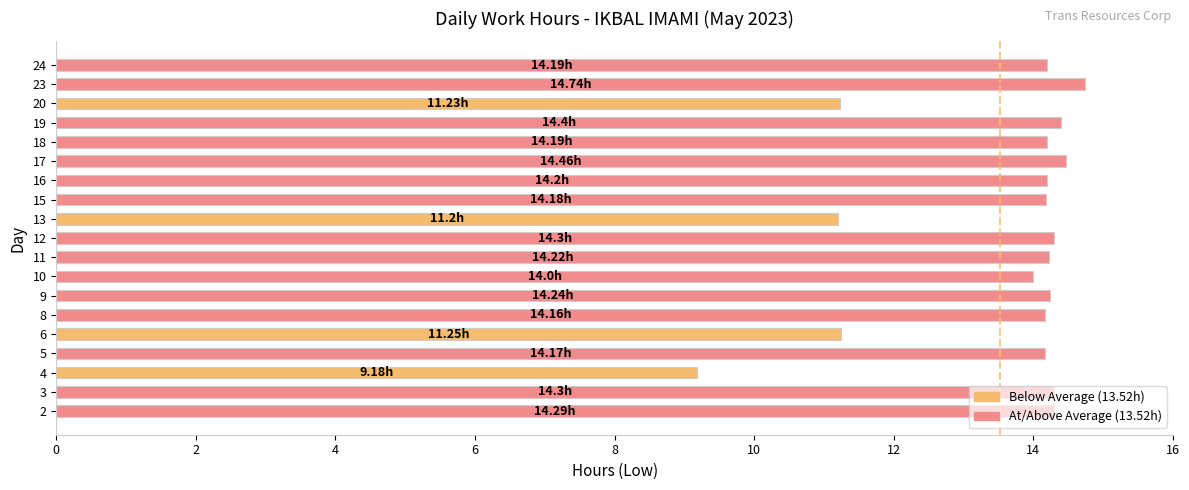

How many series are shown in this chart?

1